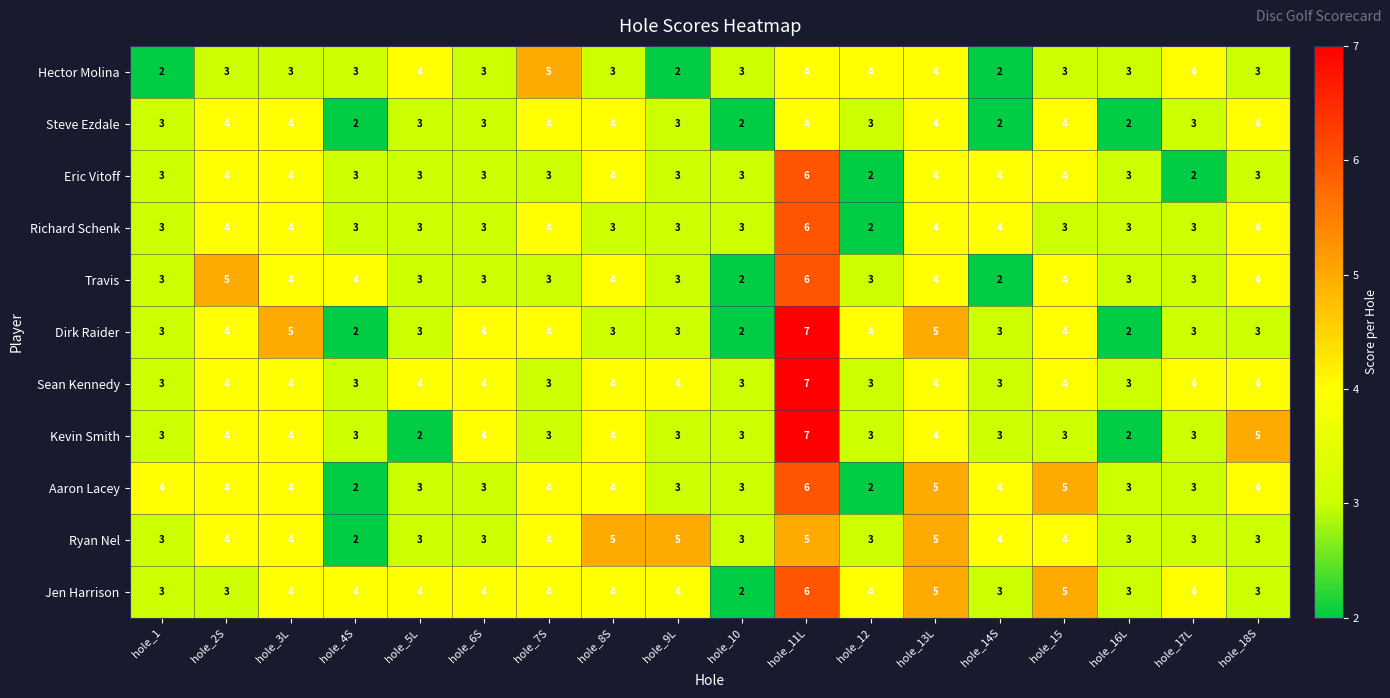

Read the Eric Vitoff value at hole_9L.

3